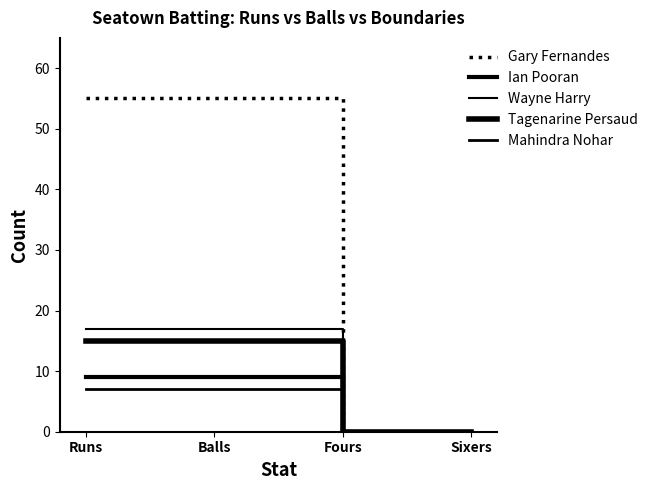

What is the label of the 3rd point from the right?

Balls